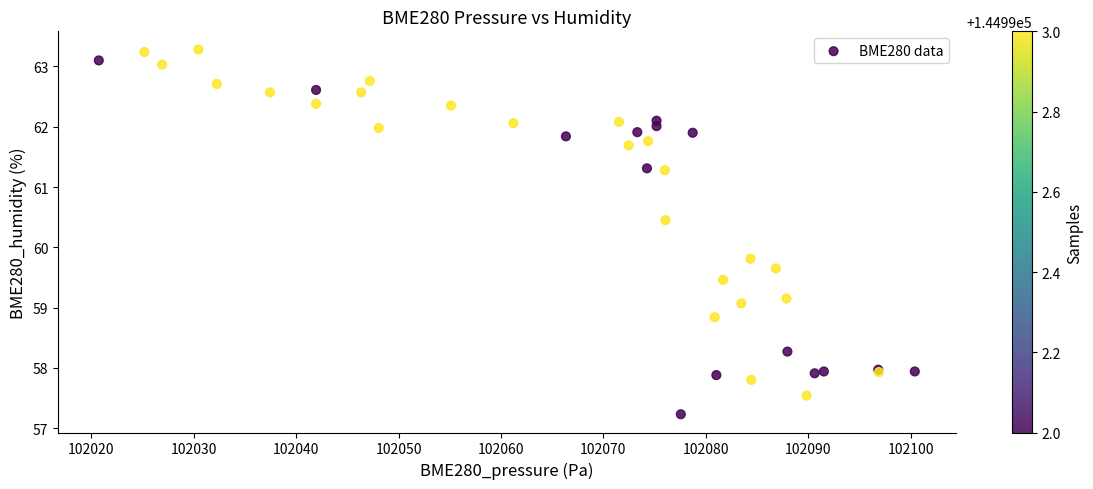

What Y value in the scatter plot is closest to 60?

59.8